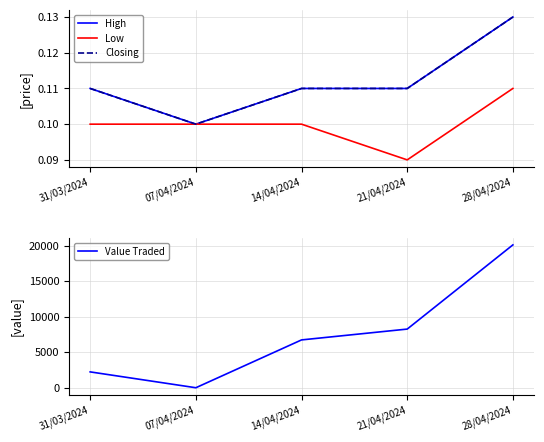

True or false: Value Traded has a value of 4.0 at 07/04/2024.

True